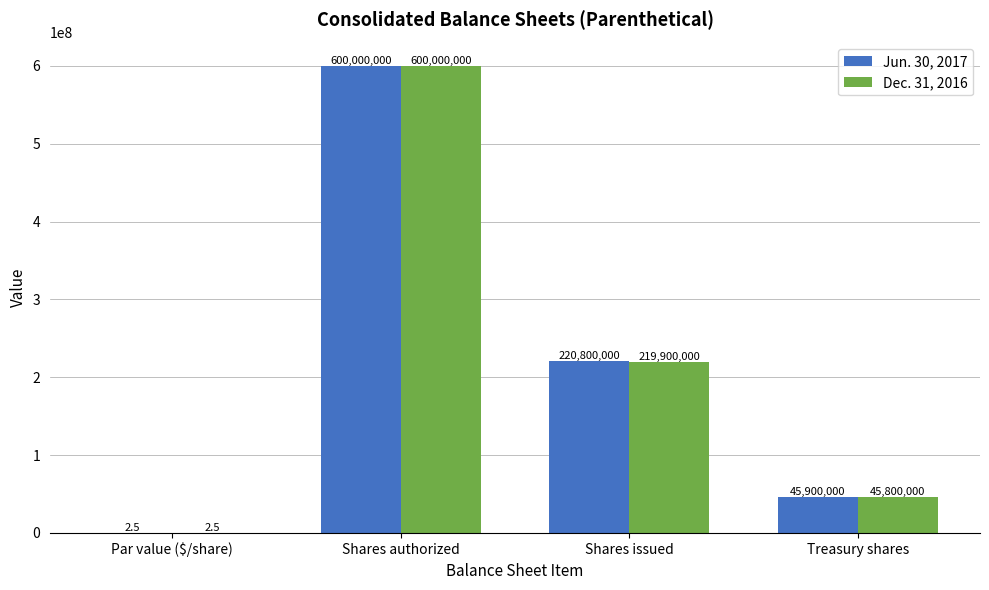

Between Shares issued and Treasury shares, which series saw the biggest shift?

Jun. 30, 2017